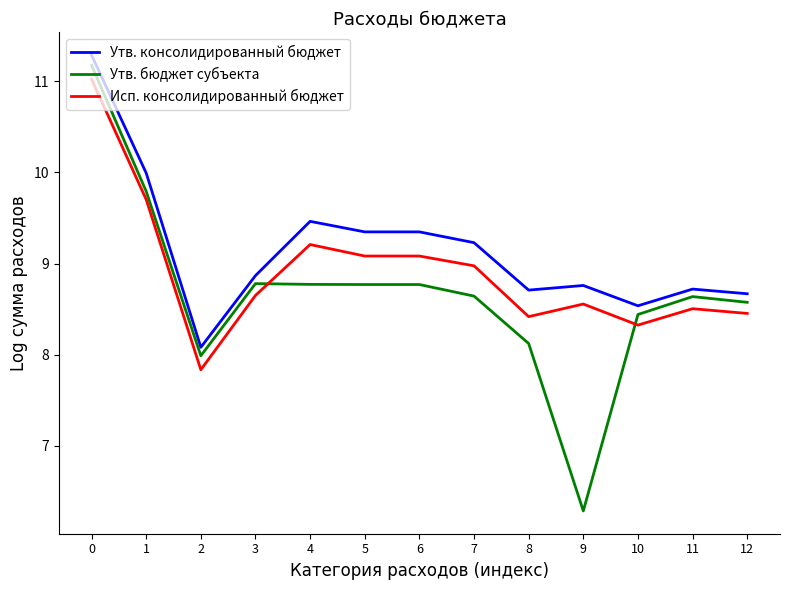

What is the smallest value displayed?

6.3